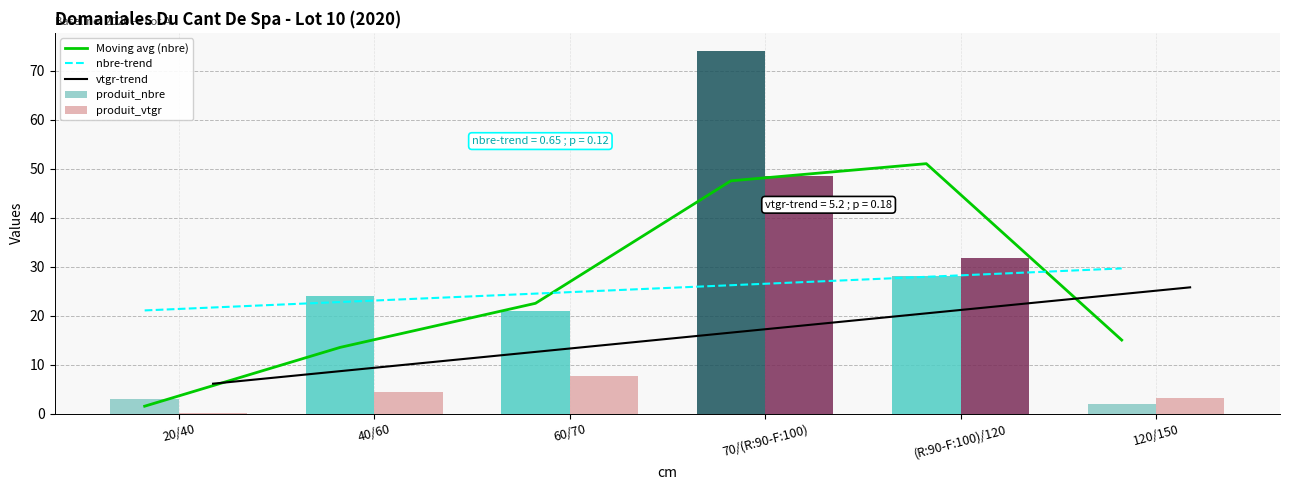

Count the number of categories in the chart.

6